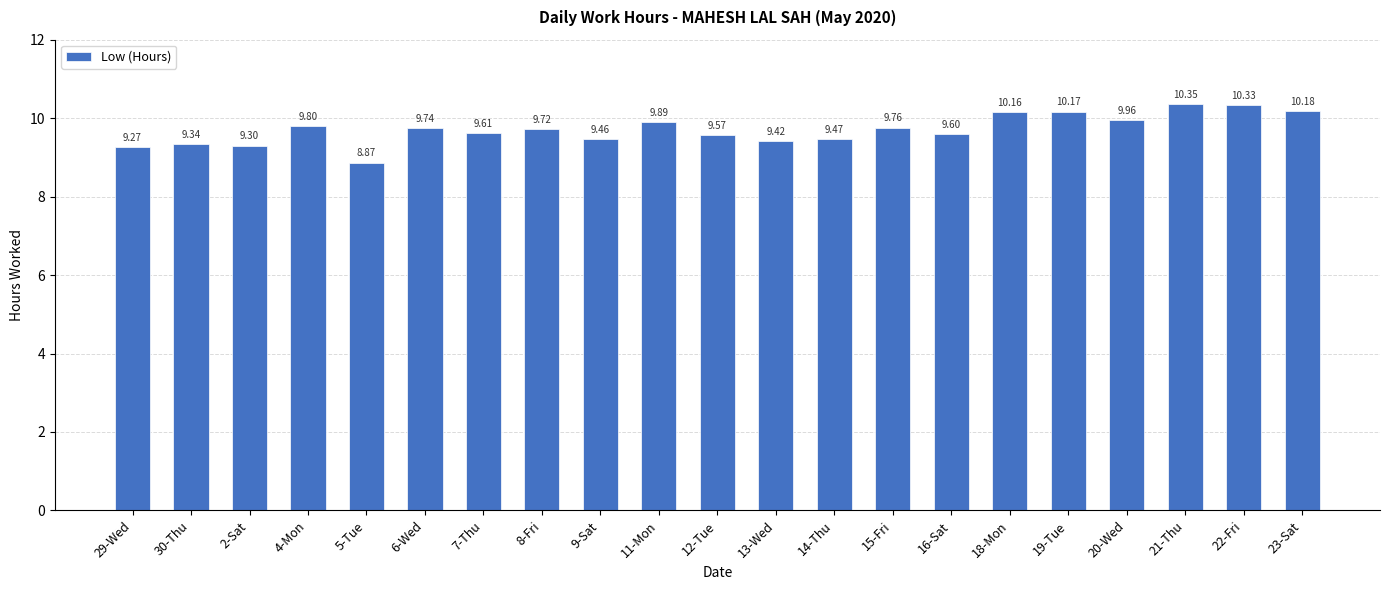

List the labels in order of value, smallest first.

5-Tue, 29-Wed, 2-Sat, 30-Thu, 13-Wed, 9-Sat, 14-Thu, 12-Tue, 16-Sat, 7-Thu, 8-Fri, 6-Wed, 15-Fri, 4-Mon, 11-Mon, 20-Wed, 18-Mon, 19-Tue, 23-Sat, 22-Fri, 21-Thu